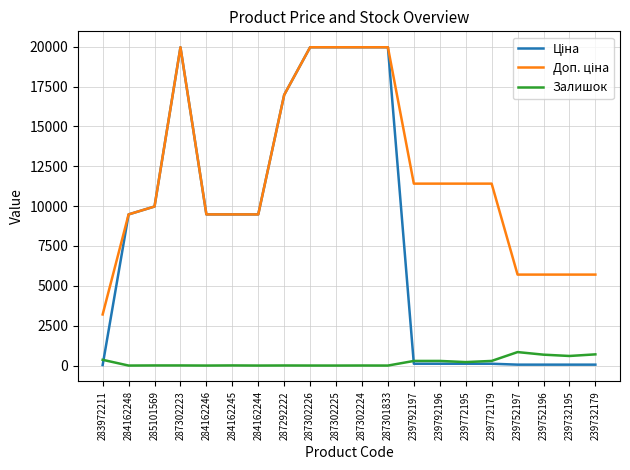

What is the greatest value displayed?

19964.2